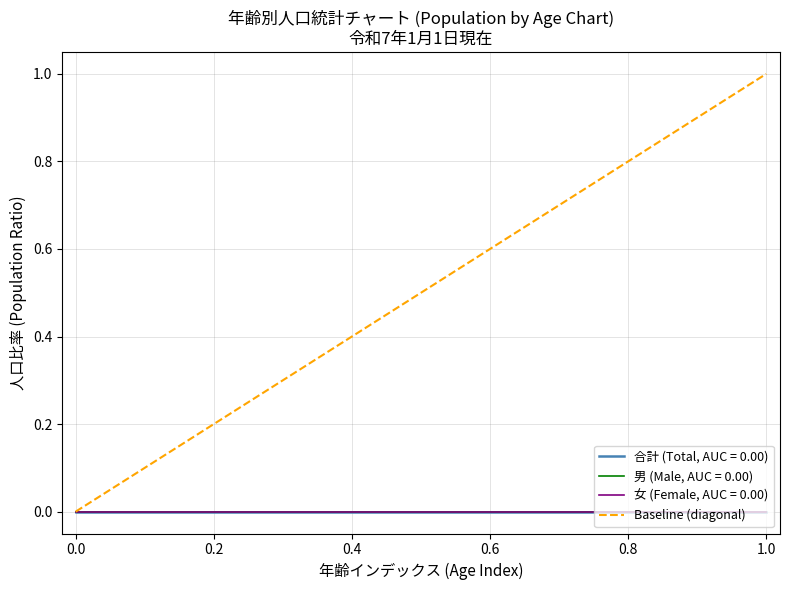

The chart shows a value of 0 at 0.0. True or false?

True